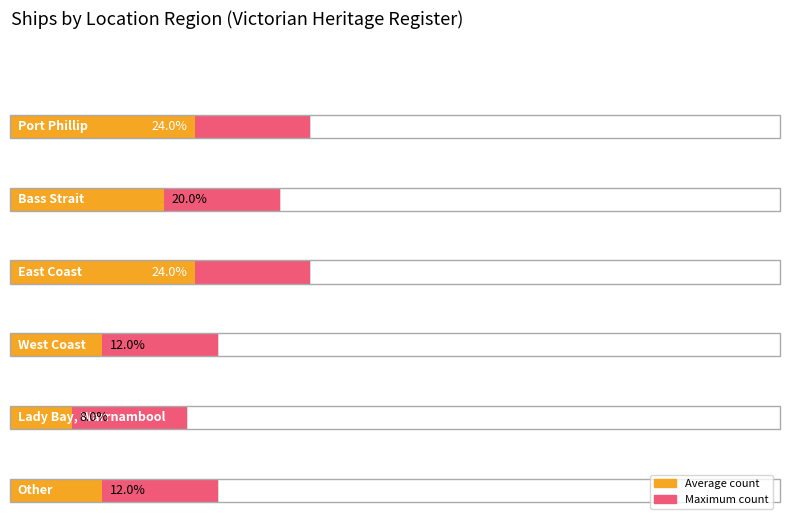

List the labels in order of value, largest first.

Port Phillip, East Coast, Bass Strait, West Coast, Other, Lady Bay, Warrnambool